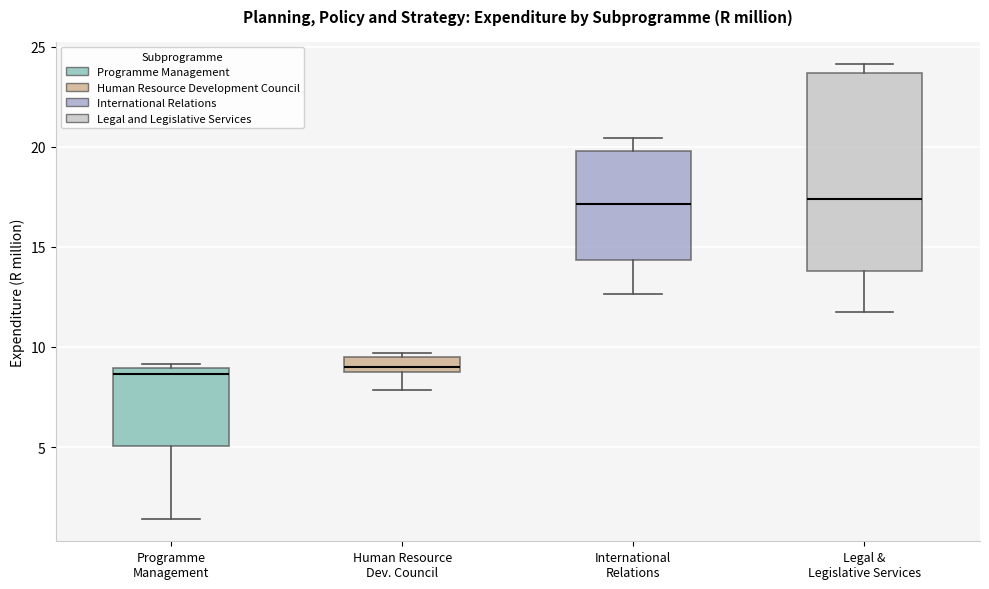

Where is the upper edge of the box for Programme Management on the y-axis? The values are not printed on the chart, so give them approximately, as read against the axis.

9.0